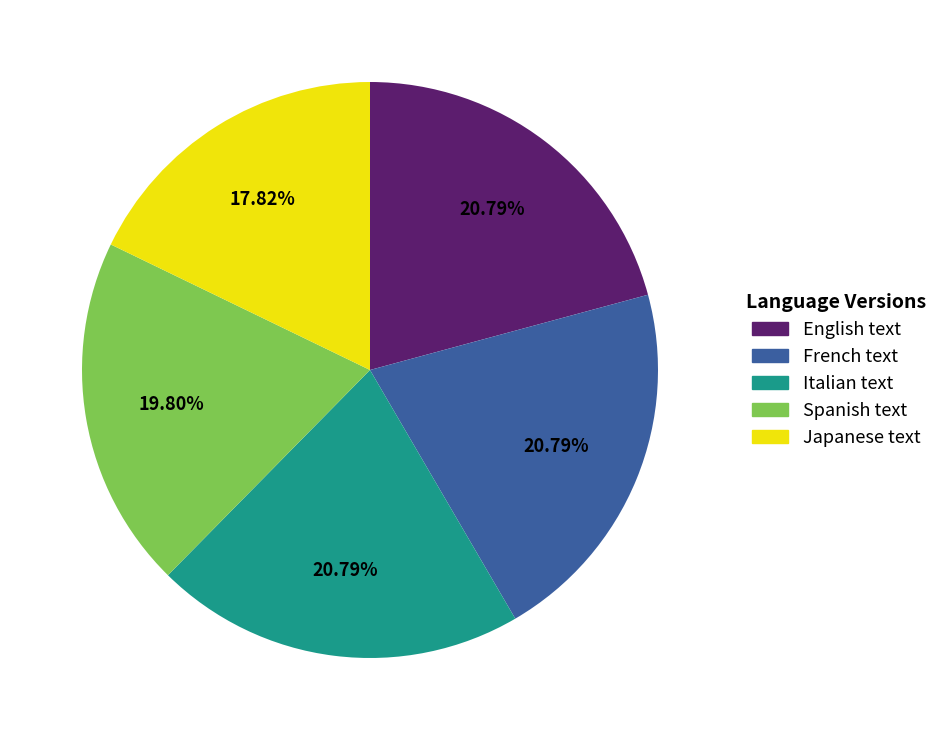

Is there a majority slice in this chart?

No